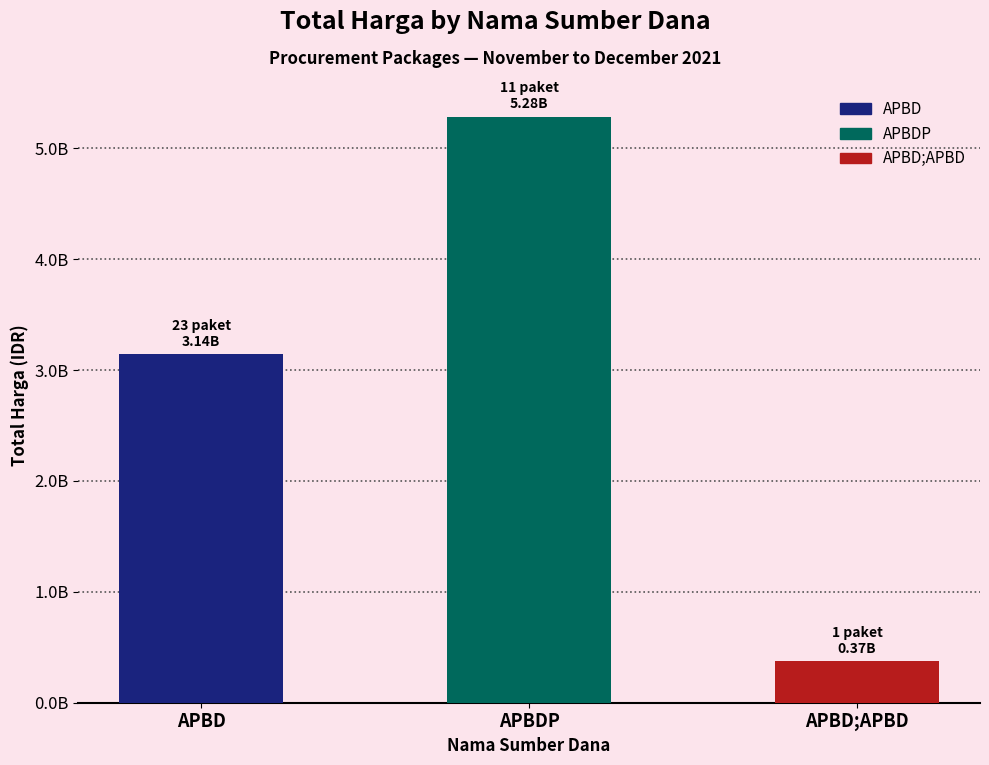

Approximately how many times larger is the value at APBD;APBD compared to APBDP?

0.1